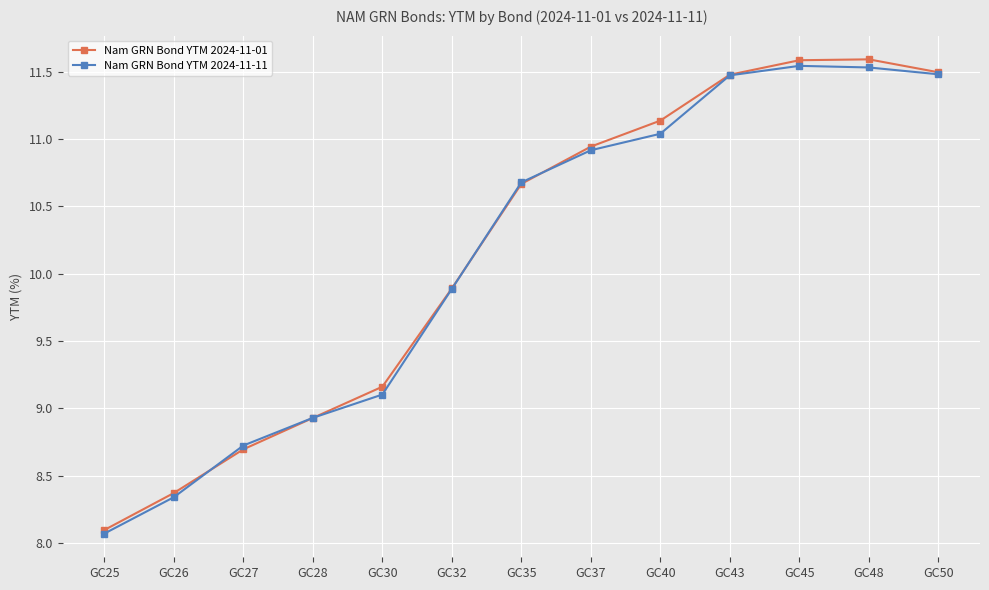

Is the value of Nam GRN Bond YTM 2024-11-11 at GC50 greater than the value of Nam GRN Bond YTM 2024-11-01 at GC30?

Yes